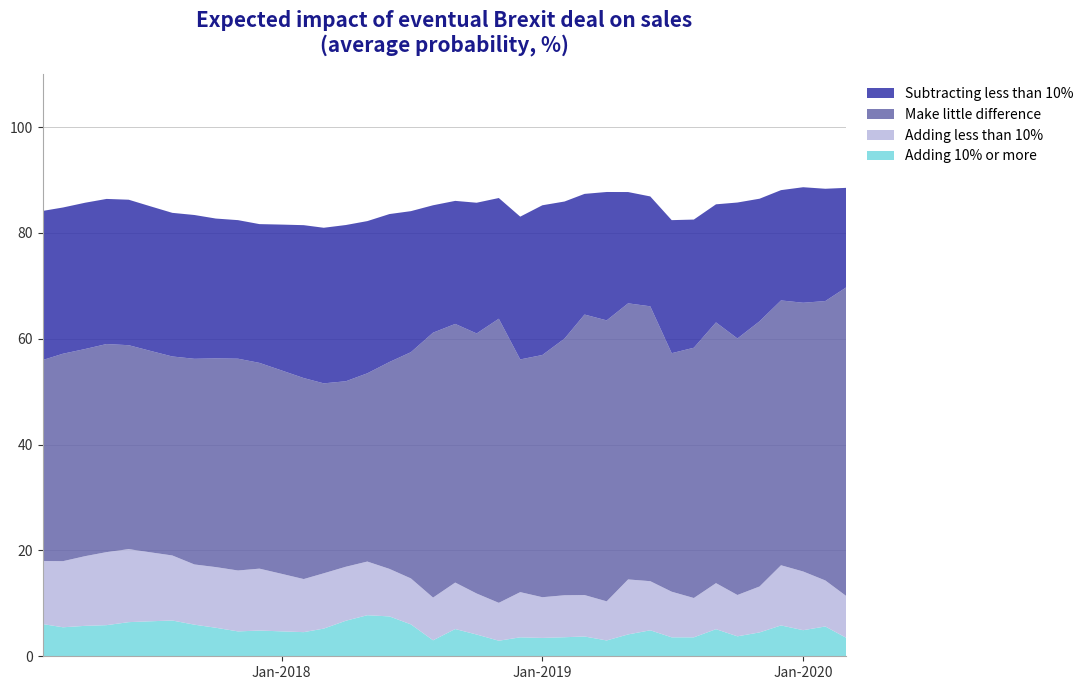

Reading left to right, extract all data points from this chart.

Adding 10% or more: 2017-02-01=6.1	2017-03-01=5.5	2017-04-01=5.8	2017-05-01=5.9	2017-06-01=6.5	2017-07-01=6.6	2017-08-01=6.8	2017-09-01=6.0	2017-10-01=5.4	2017-11-01=4.7	2017-12-01=4.9	2018-01-01=4.7	2018-02-01=4.6	2018-03-01=5.2	2018-04-01=6.7	2018-05-01=7.8	2018-06-01=7.5	2018-07-01=6.0	2018-08-01=3.0	2018-09-01=5.2	2018-10-01=4.1	2018-11-01=2.9	2018-12-01=3.6	2019-01-01=3.5	2019-02-01=3.6	2019-03-01=3.7	2019-04-01=3.0	2019-05-01=4.1	2019-06-01=4.9	2019-07-01=3.6	2019-08-01=3.6	2019-09-01=5.1	2019-10-01=3.8	2019-11-01=4.5	2019-12-01=5.8	2020-01-01=4.9	2020-02-01=5.6	2020-03-01=3.5
Adding less than 10%: 2017-02-01=11.9	2017-03-01=12.5	2017-04-01=13.2	2017-05-01=13.8	2017-06-01=13.8	2017-07-01=13.0	2017-08-01=12.3	2017-09-01=11.4	2017-10-01=11.5	2017-11-01=11.5	2017-12-01=11.7	2018-01-01=10.9	2018-02-01=10.0	2018-03-01=10.4	2018-04-01=10.2	2018-05-01=10.1	2018-06-01=9.0	2018-07-01=8.7	2018-08-01=8.1	2018-09-01=8.8	2018-10-01=7.8	2018-11-01=7.2	2018-12-01=8.5	2019-01-01=7.7	2019-02-01=7.9	2019-03-01=7.8	2019-04-01=7.4	2019-05-01=10.4	2019-06-01=9.3	2019-07-01=8.6	2019-08-01=7.4	2019-09-01=8.7	2019-10-01=7.8	2019-11-01=8.7	2019-12-01=11.4	2020-01-01=11.1	2020-02-01=8.7	2020-03-01=7.9
Make little difference: 2017-02-01=38.0	2017-03-01=39.2	2017-04-01=39.1	2017-05-01=39.3	2017-06-01=38.5	2017-07-01=38.1	2017-08-01=37.6	2017-09-01=38.9	2017-10-01=39.4	2017-11-01=40.0	2017-12-01=38.9	2018-01-01=38.4	2018-02-01=38.0	2018-03-01=35.9	2018-04-01=35.0	2018-05-01=35.6	2018-06-01=39.1	2018-07-01=42.8	2018-08-01=50.1	2018-09-01=48.9	2018-10-01=49.1	2018-11-01=53.7	2018-12-01=44.0	2019-01-01=45.8	2019-02-01=48.5	2019-03-01=53.0	2019-04-01=53.1	2019-05-01=52.2	2019-06-01=51.9	2019-07-01=45.1	2019-08-01=47.3	2019-09-01=49.3	2019-10-01=48.5	2019-11-01=50.1	2019-12-01=50.0	2020-01-01=50.8	2020-02-01=52.8	2020-03-01=58.3
Subtracting less than 10%: 2017-02-01=28.2	2017-03-01=27.6	2017-04-01=27.6	2017-05-01=27.4	2017-06-01=27.5	2017-07-01=27.3	2017-08-01=27.1	2017-09-01=27.2	2017-10-01=26.4	2017-11-01=26.2	2017-12-01=26.2	2018-01-01=27.6	2018-02-01=28.9	2018-03-01=29.4	2018-04-01=29.5	2018-05-01=28.8	2018-06-01=27.9	2018-07-01=26.6	2018-08-01=24.1	2018-09-01=23.2	2018-10-01=24.7	2018-11-01=22.8	2018-12-01=27.0	2019-01-01=28.3	2019-02-01=25.9	2019-03-01=22.8	2019-04-01=24.3	2019-05-01=21.0	2019-06-01=20.8	2019-07-01=25.1	2019-08-01=24.2	2019-09-01=22.3	2019-10-01=25.7	2019-11-01=23.2	2019-12-01=20.8	2020-01-01=21.8	2020-02-01=21.2	2020-03-01=18.8